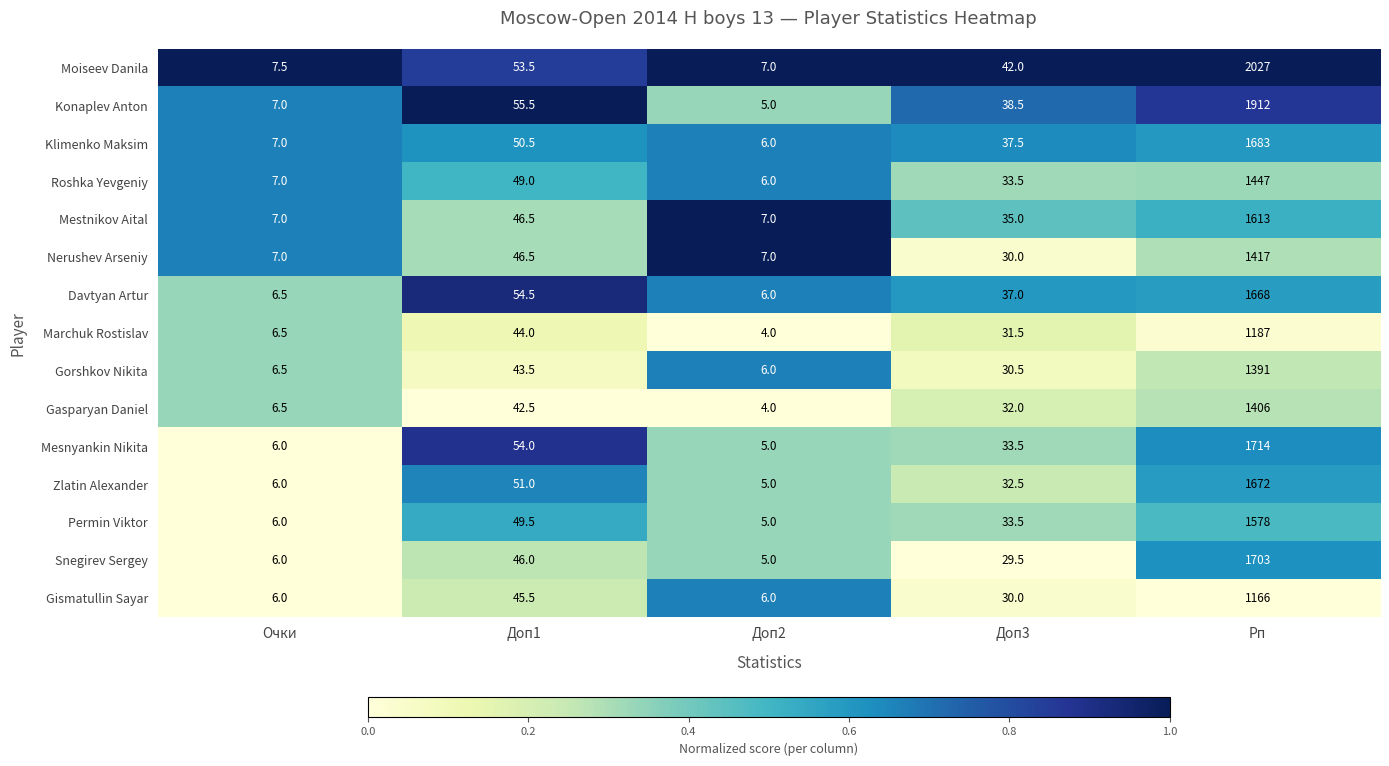

Read the Mesnyankin Nikita value at Доп2.

5.0